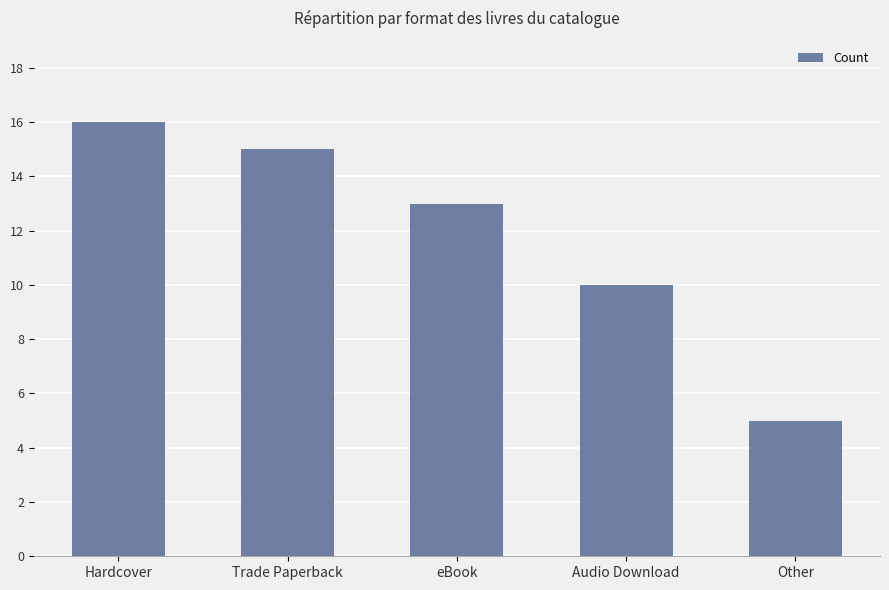

What is the sum of all values?

59